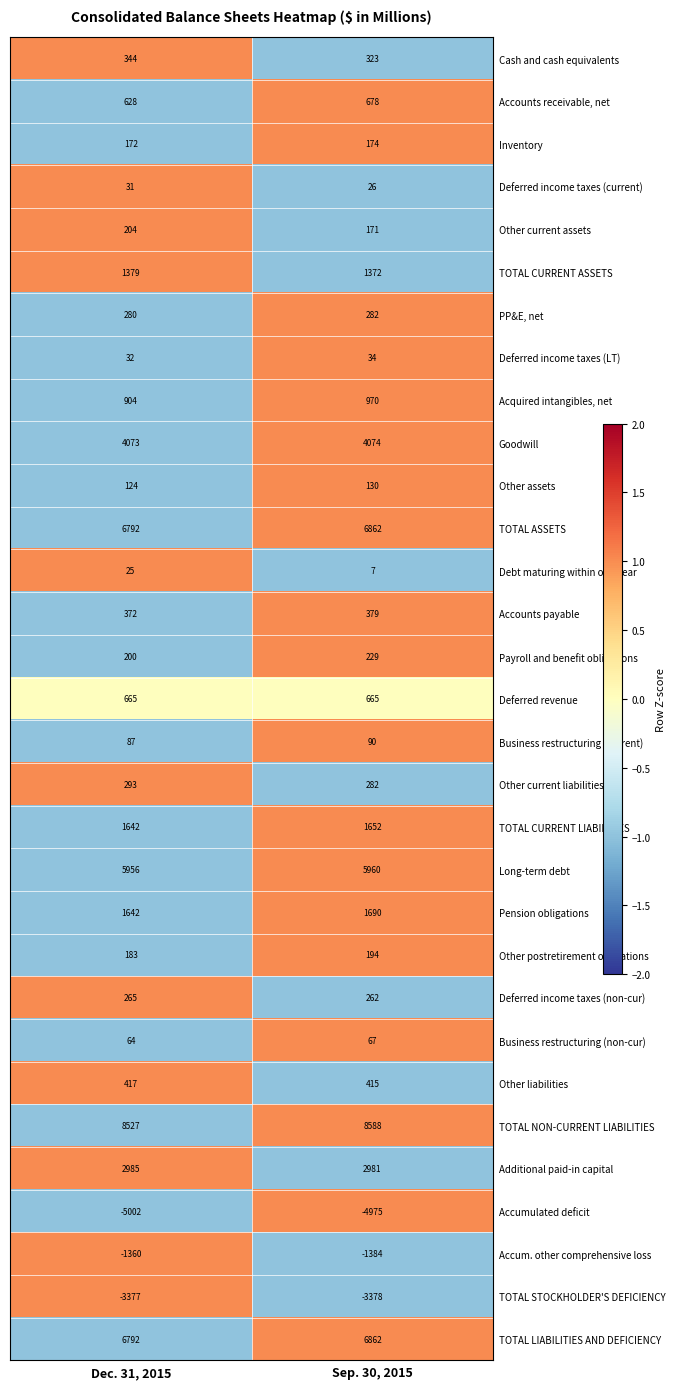

Count the number of data series in this chart.

31